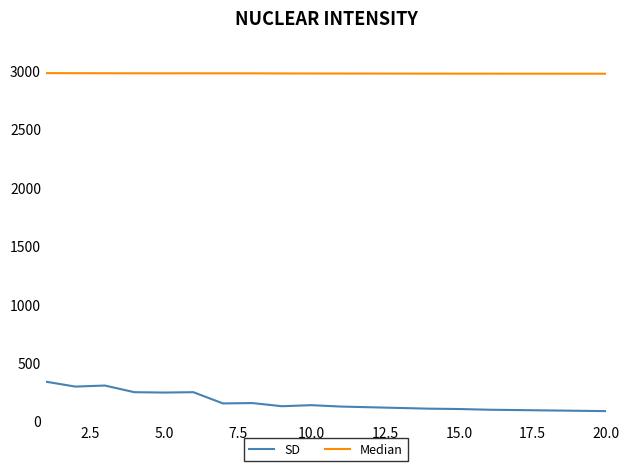

True or false: Median and SD intersect in this chart.

False